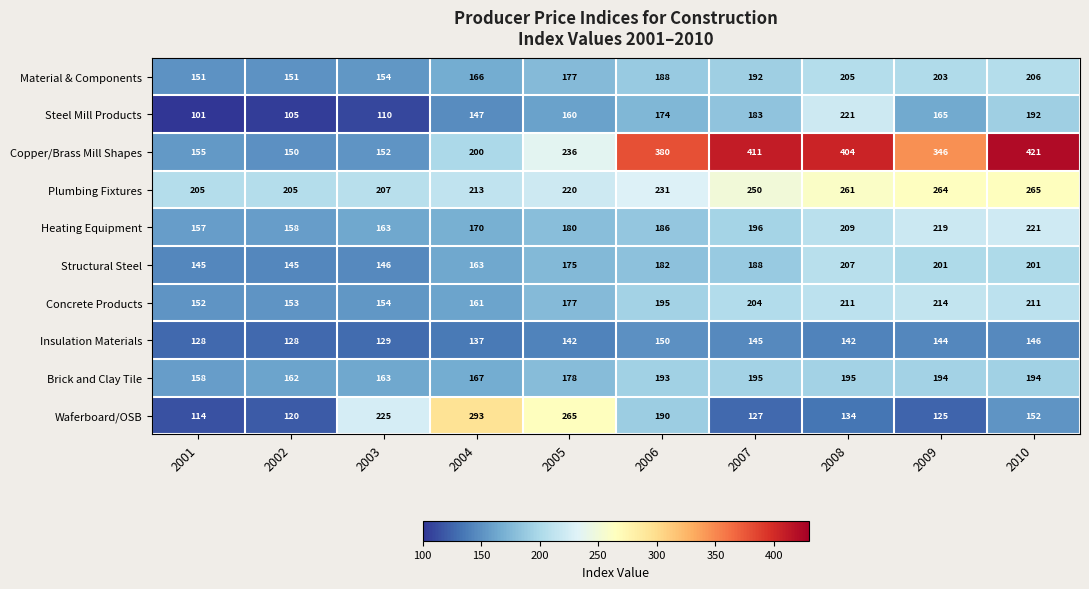

At which label does Steel Mill Products first exceed 165?

2006